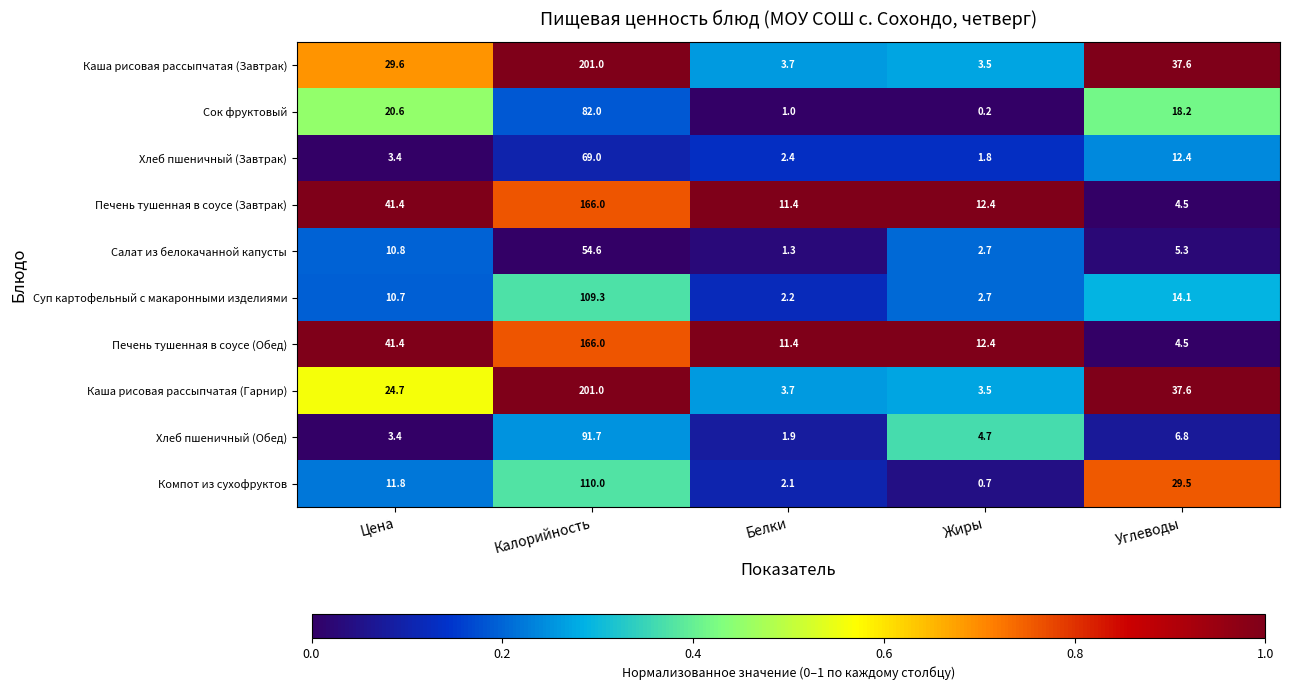

What is the difference between the highest and lowest values at Углеводы?

33.1